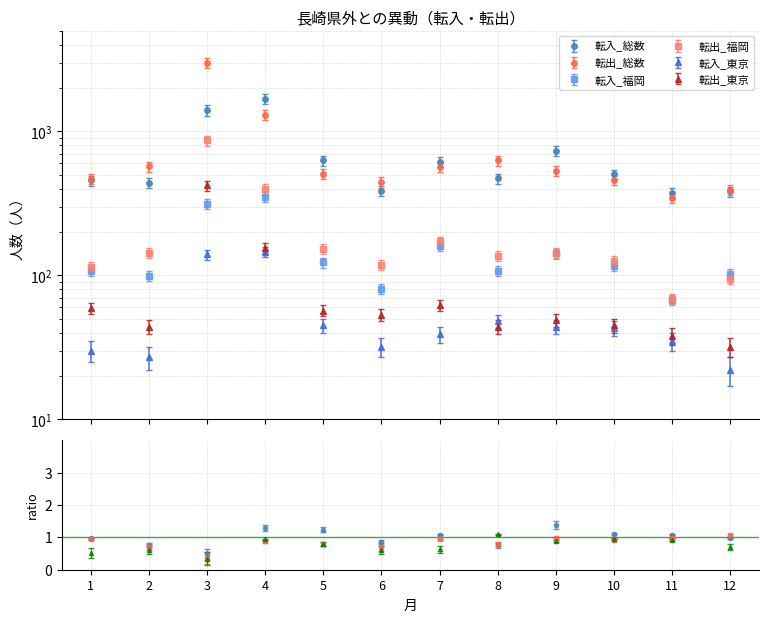

Between 7 and 12, which series saw the biggest shift?

転入_総数